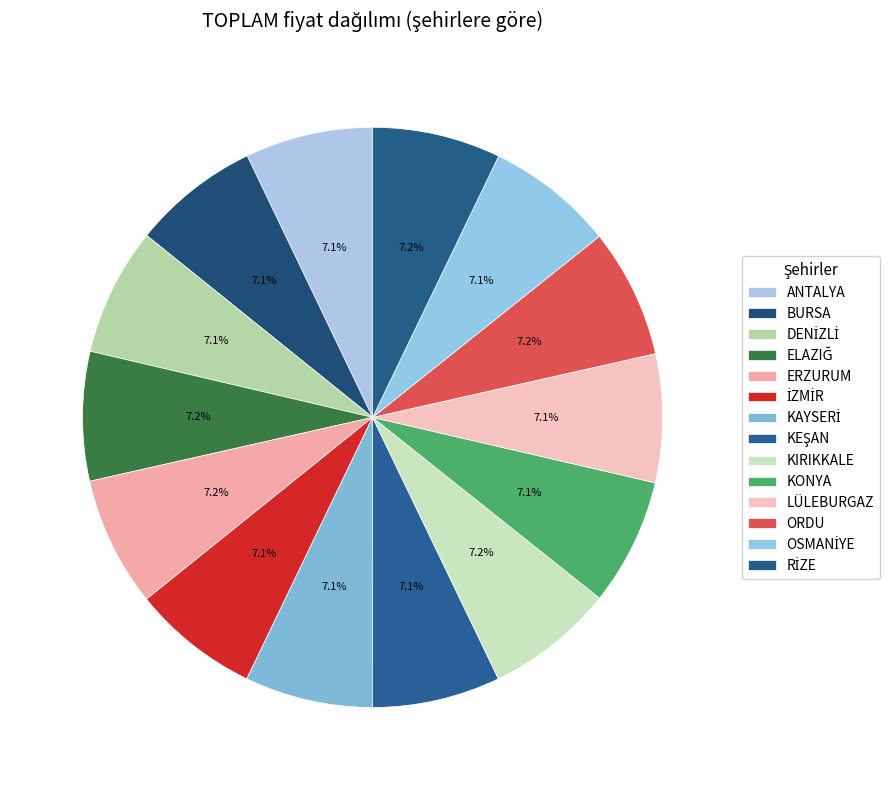

How many slices are in this pie chart?

14